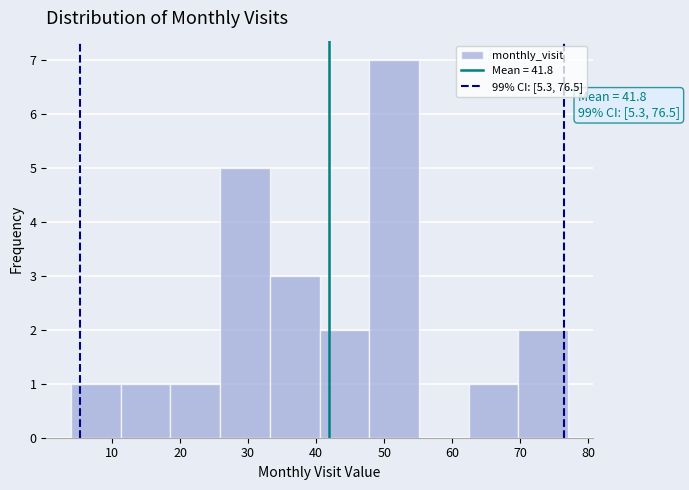

Which range on the x-axis has the tallest bar?

47.8 to 55.1